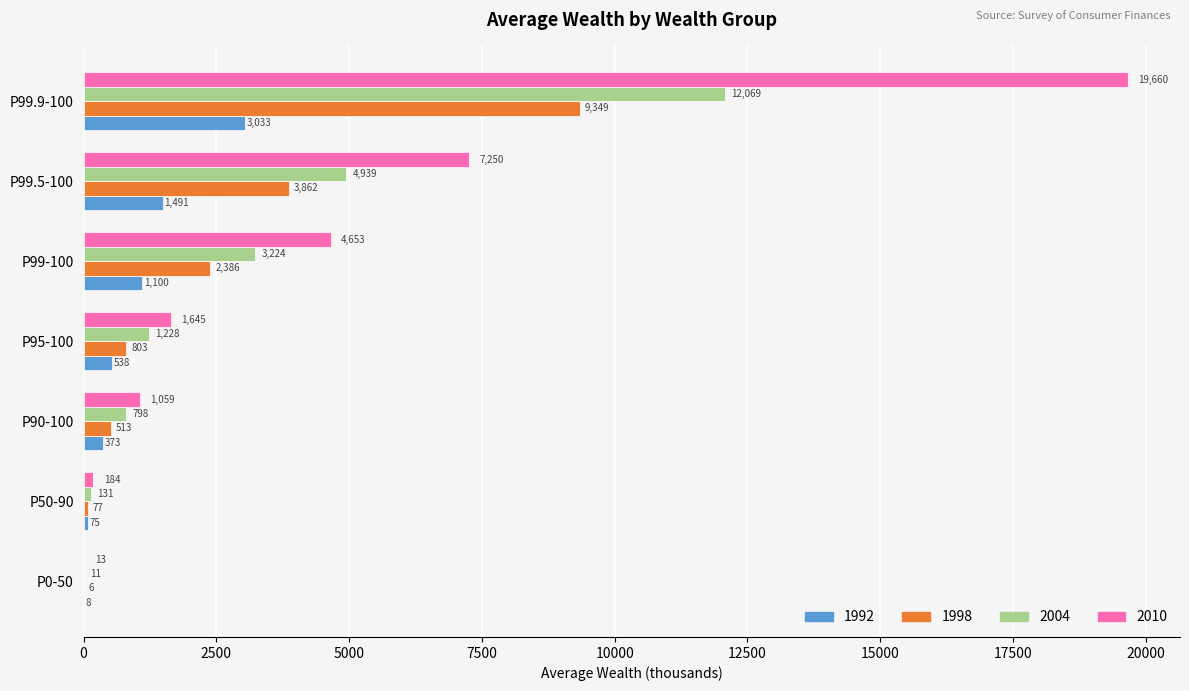

At which category is the sum across all series the highest?

P99.9-100